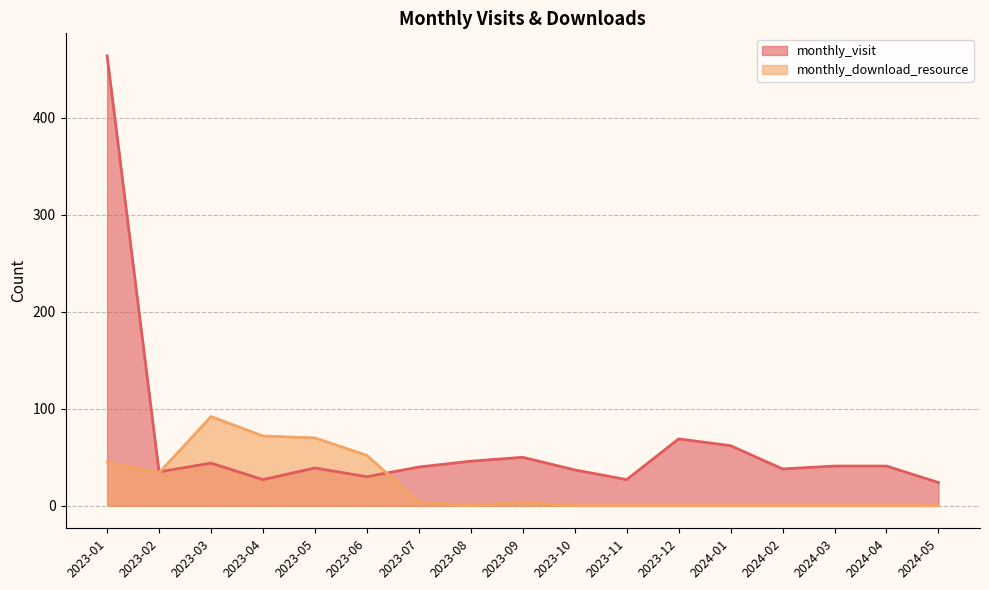

What is the approximate value of monthly_download_resource at 2023-09?

4